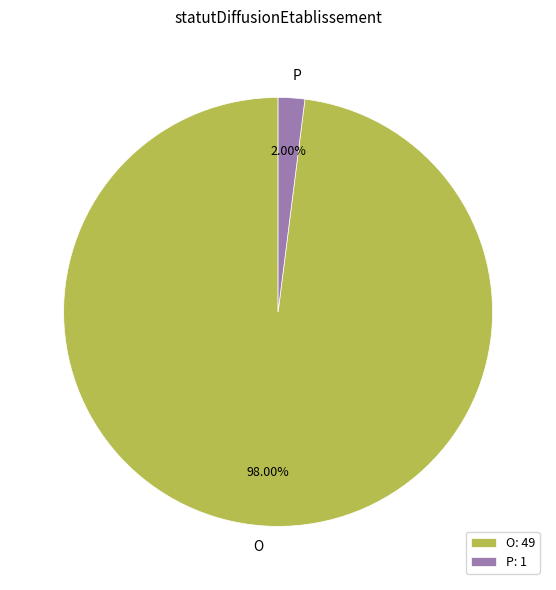

What percentage is the O slice, to the nearest percent?

98%